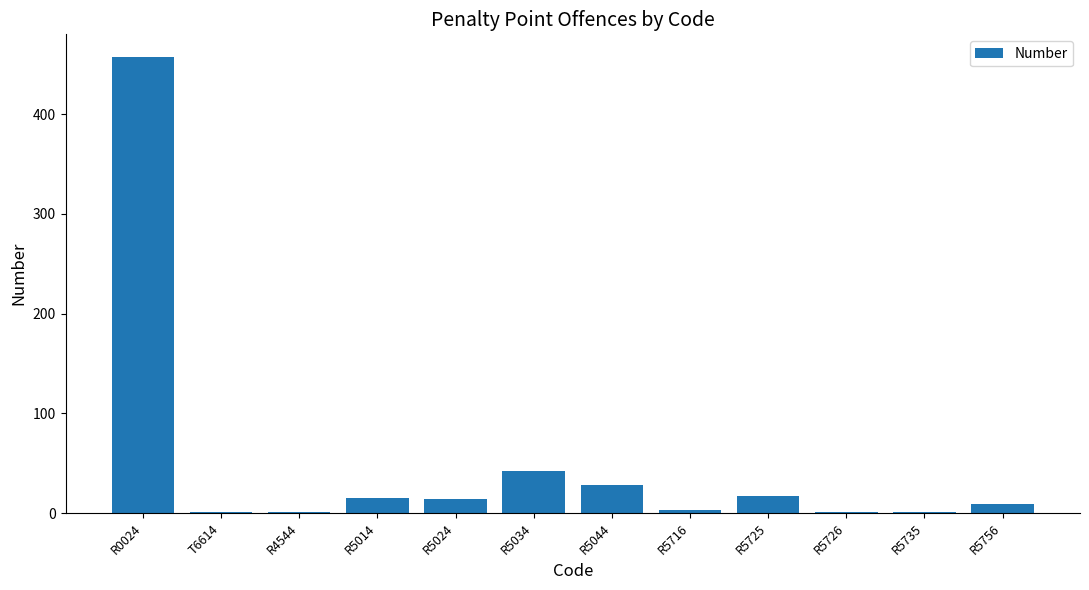

How many categories are shown in the chart?

12